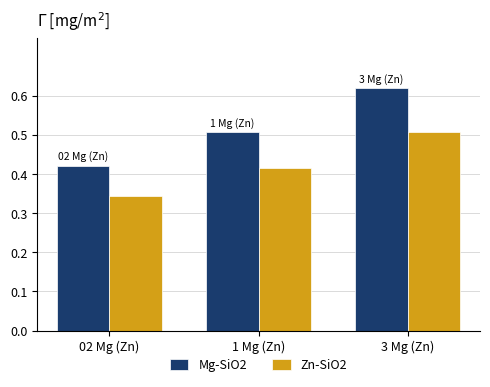

Where is Mg-SiO2 nearest to the value 0?

02 Mg (Zn)